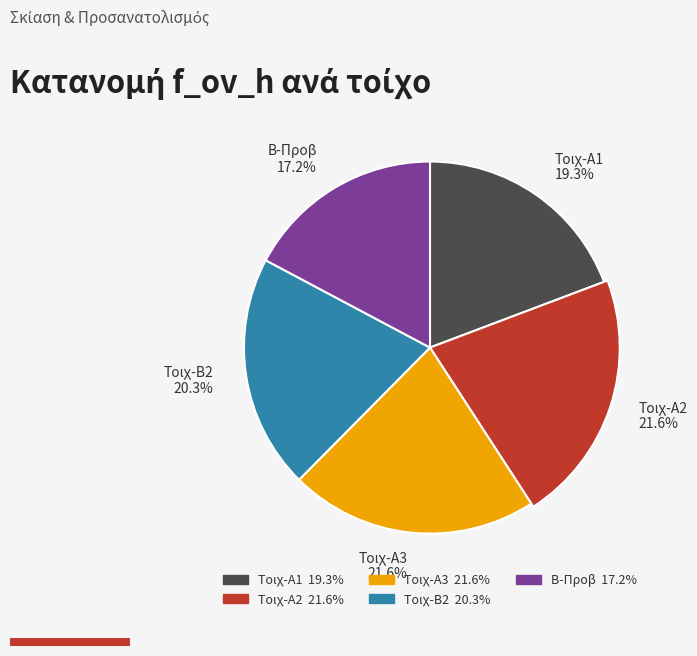

Rank the categories by value from lowest to highest.

Β-Προβ, Τοιχ-Α1, Τοιχ-Β2, Τοιχ-Α2, Τοιχ-Α3